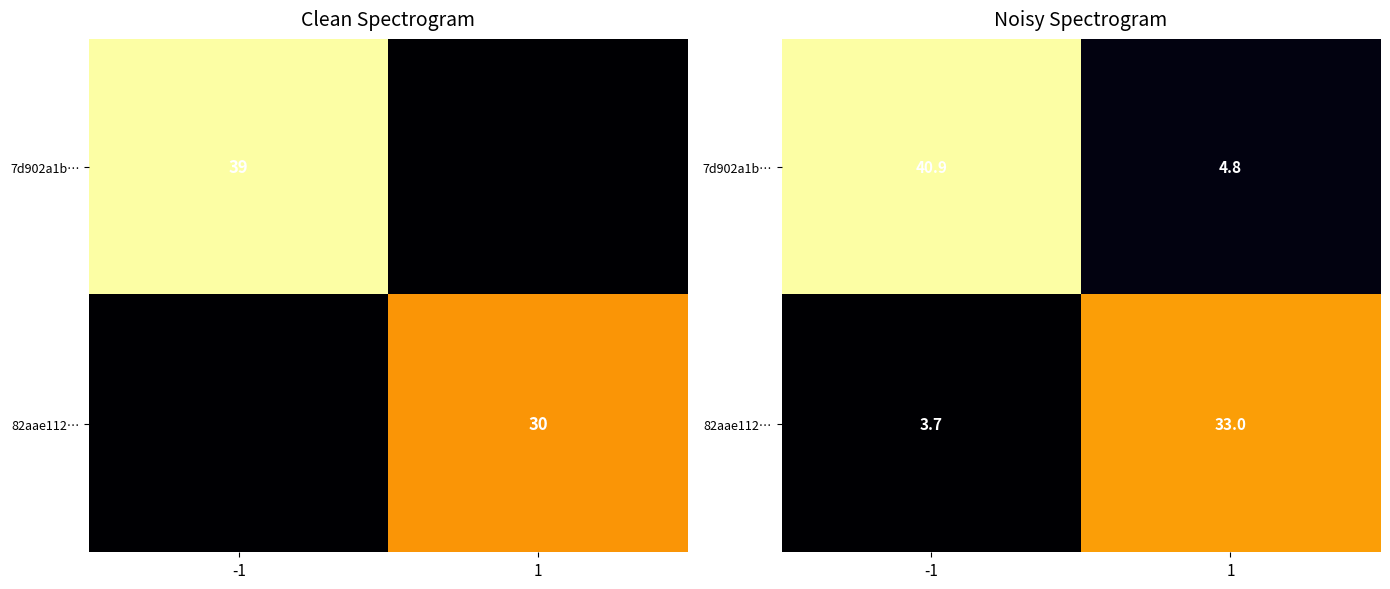

At which category is the sum across all series the highest?

-1